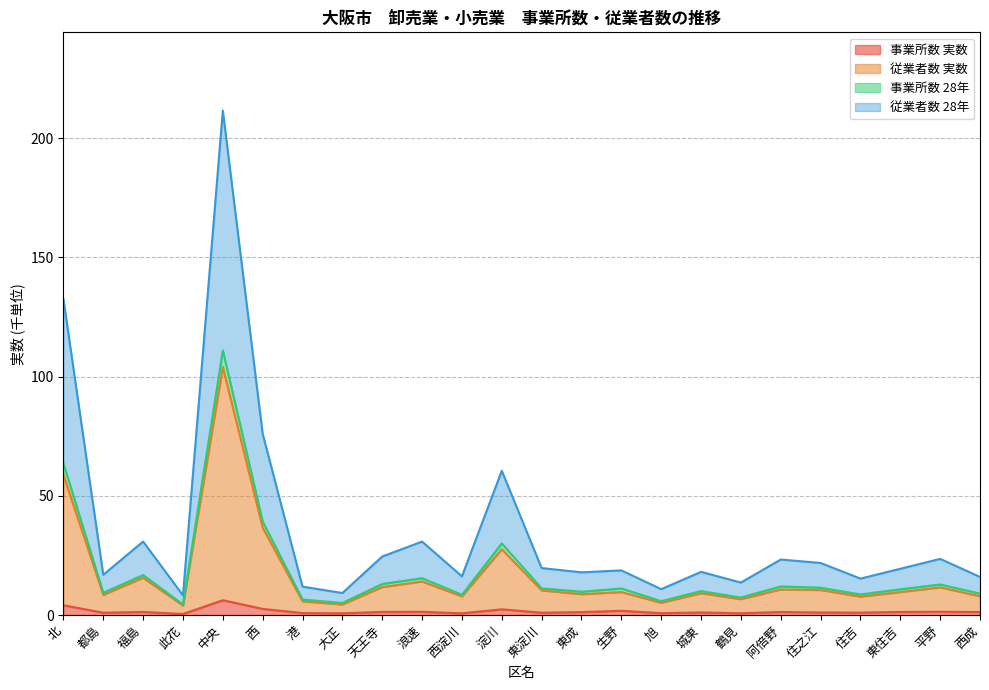

Does the chart display data point markers on the line(s)?

No